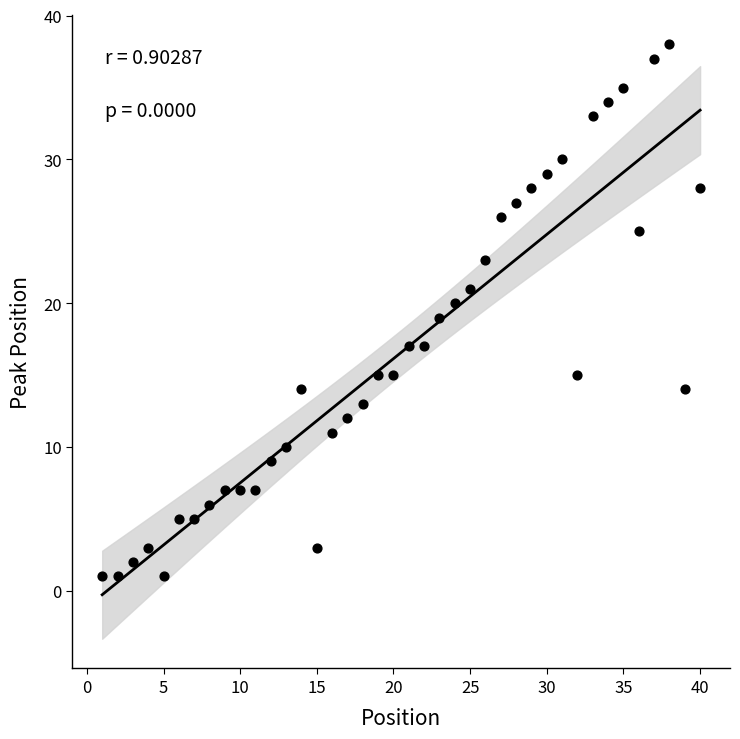

What is the range of Y values (max minus min)?

37